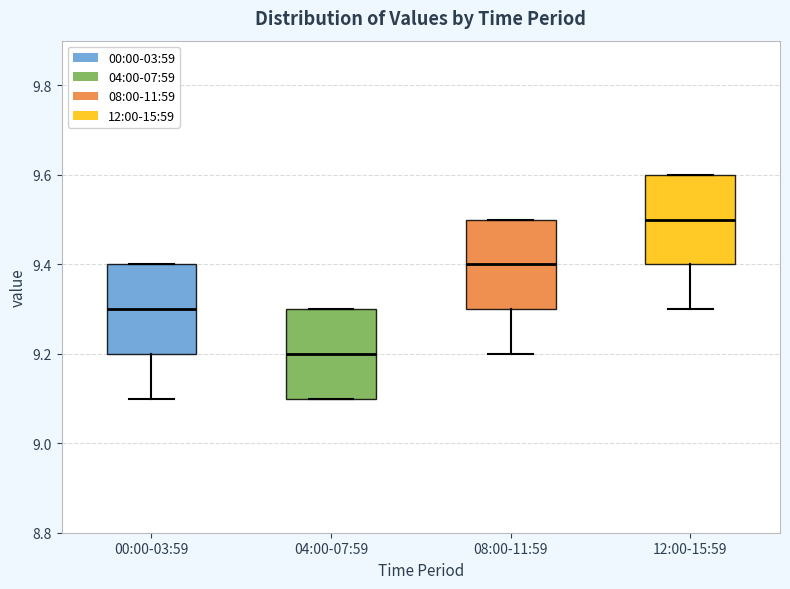

Where is the lower edge of the box for 04:00-07:59 on the y-axis? The values are not printed on the chart, so give them approximately, as read against the axis.

9.1